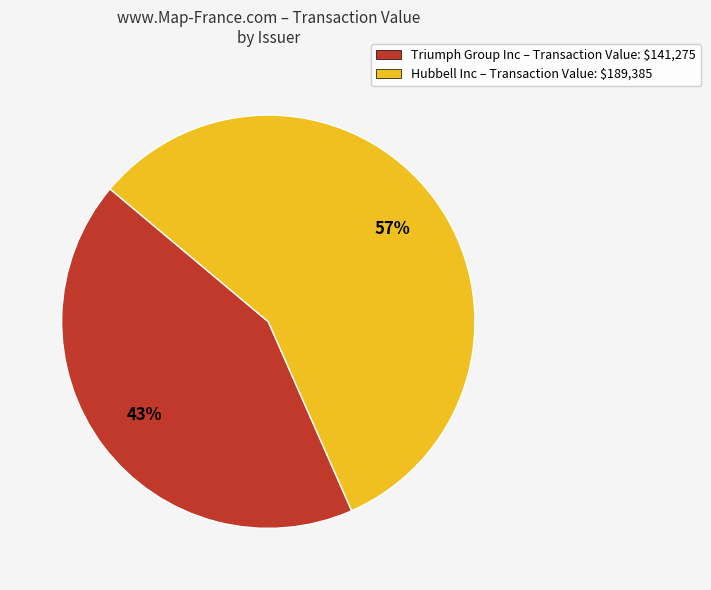

To the nearest percent, what is the average slice percentage?

50%